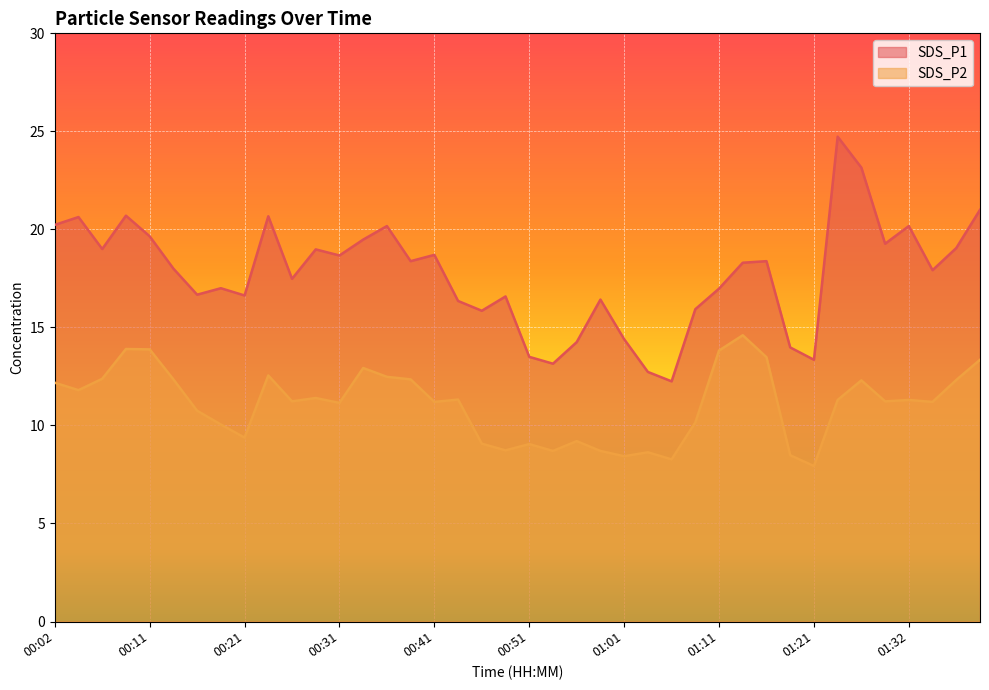

What is the label of the 3rd point from the left?

00:07